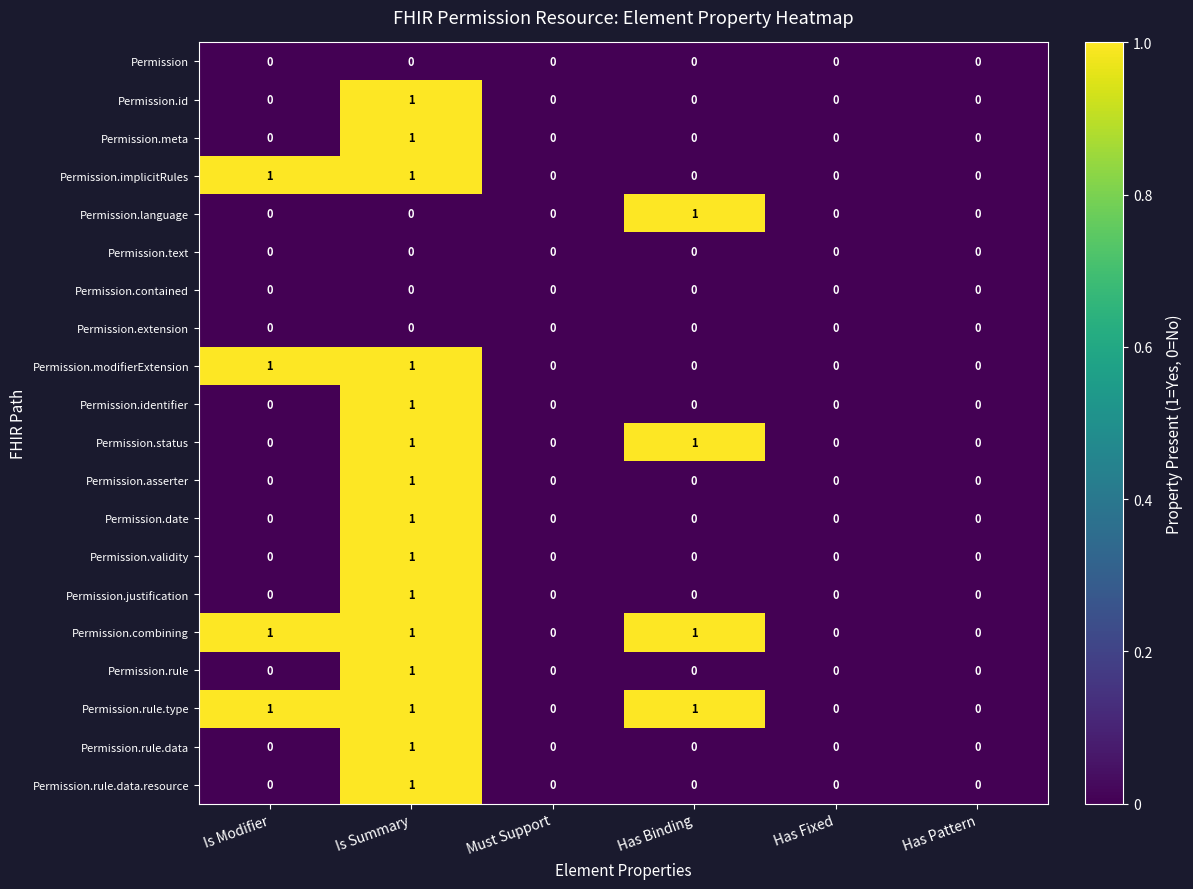

Count the Permission.id values in the range 0 to 1.

6